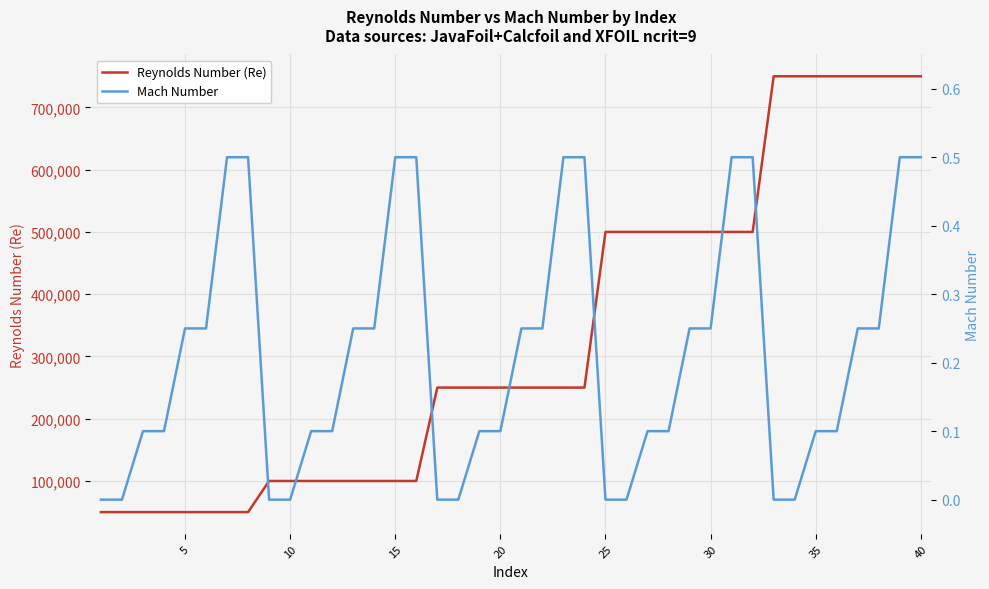

What is the highest value of the Reynolds Number (Re) series?

750000